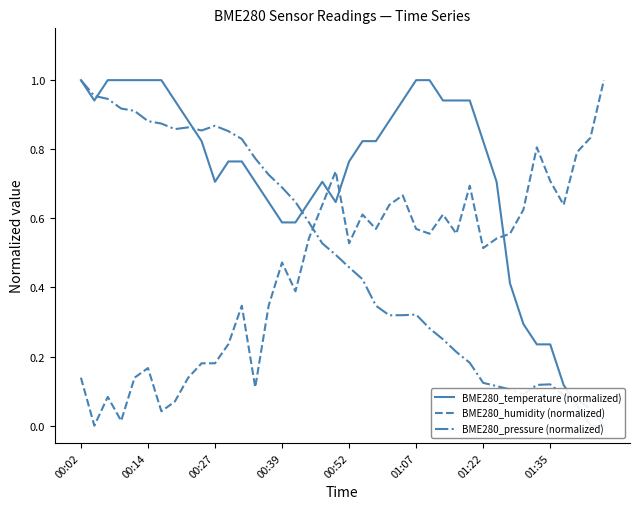

Rank the series at 22 from lowest to highest value.

BME280_pressure (normalized), BME280_humidity (normalized), BME280_temperature (normalized)